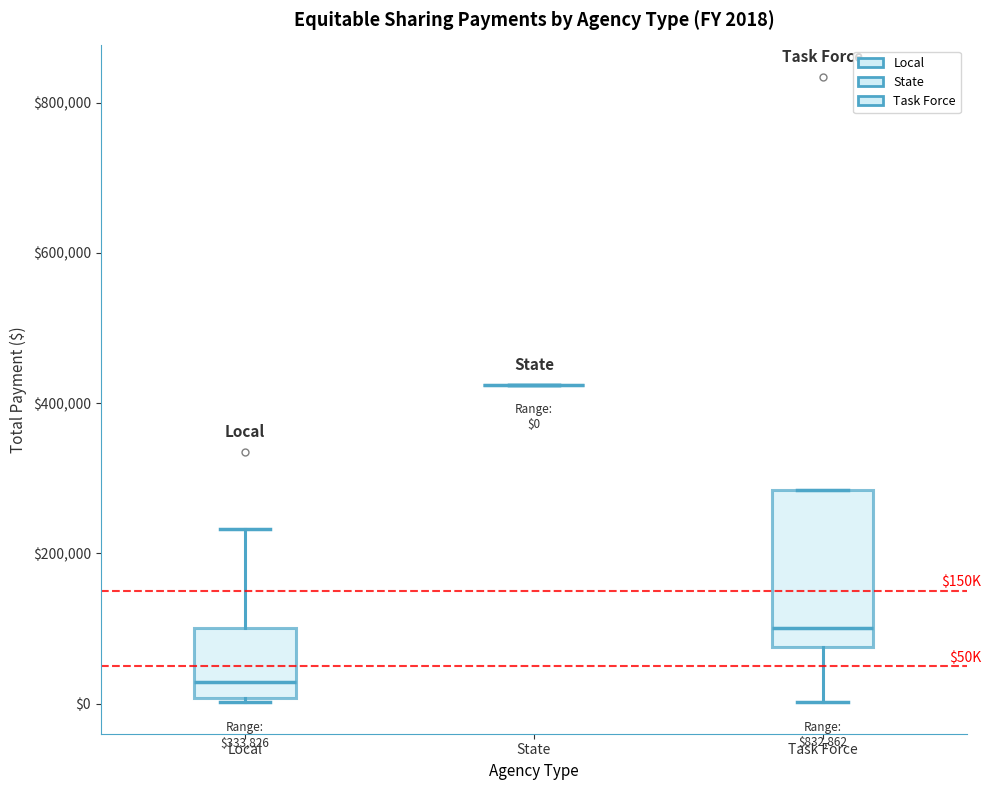

Comparing the boxes themselves (not the whiskers), which one is the tallest?

Task Force